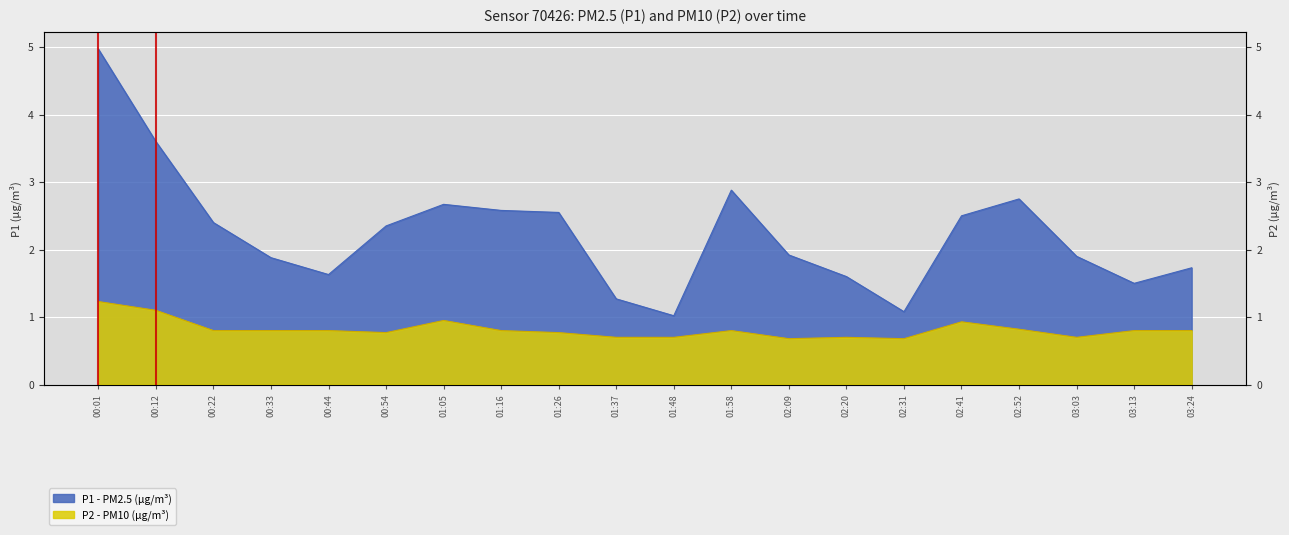

What position from the right is 01:58?

9